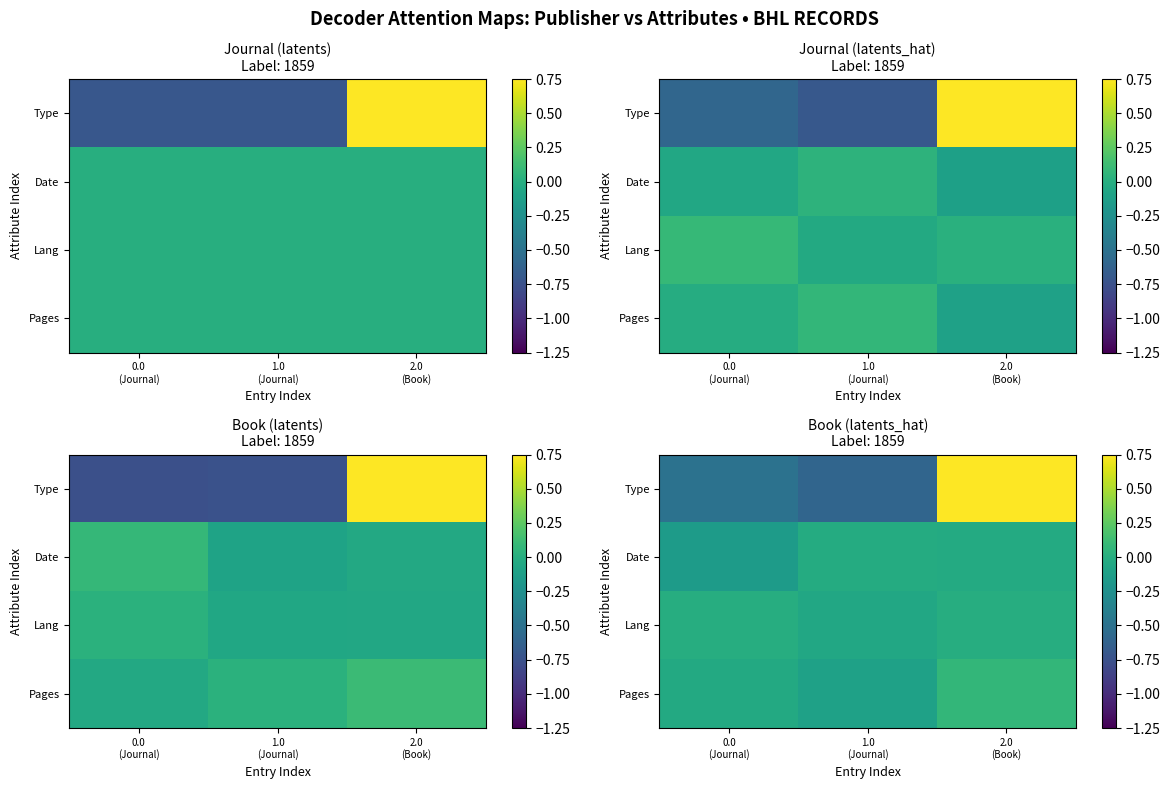

Count the number of categories in the chart.

3